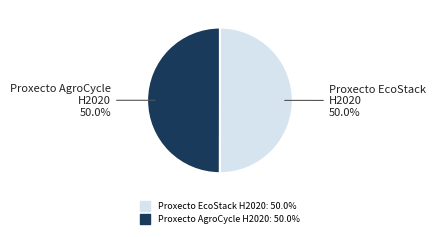

What percentage do Proxecto AgroCycle H2020 and Proxecto EcoStack H2020 together represent?

100.0%